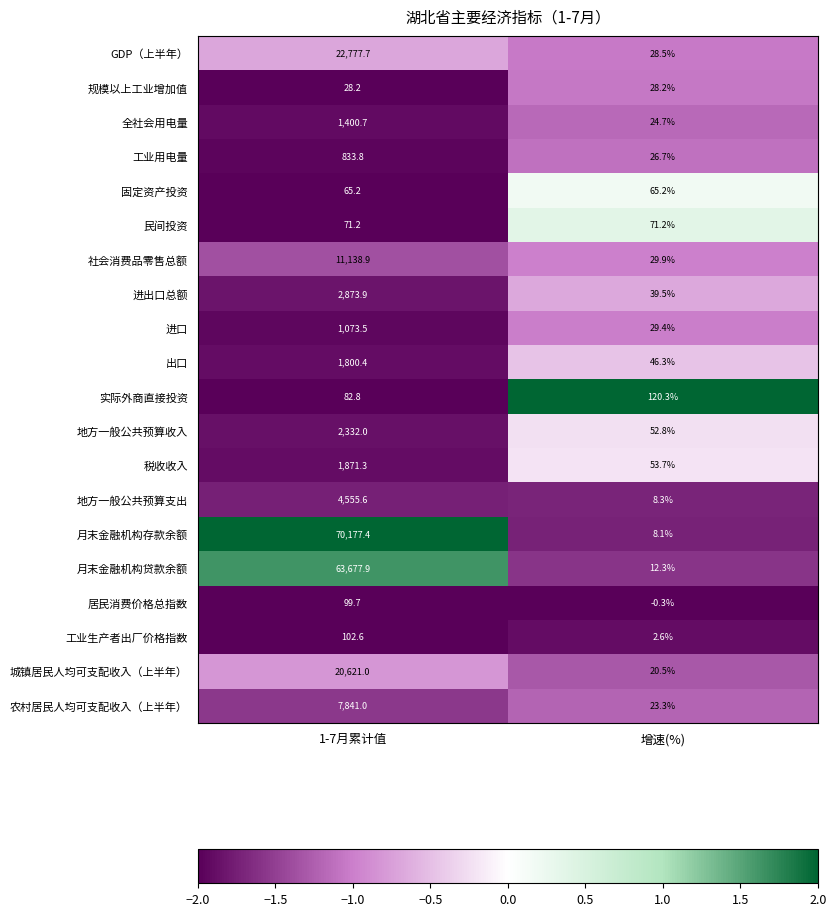

Which series changed the most between 1-7月累计值 and 增速(%)?

月末金融机构存款余额